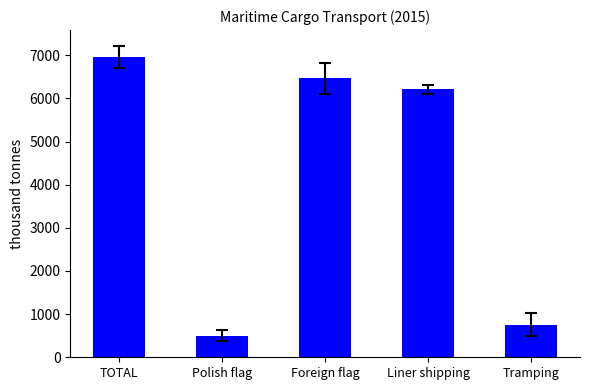

What is the difference between the maximum and minimum values?

6461.7